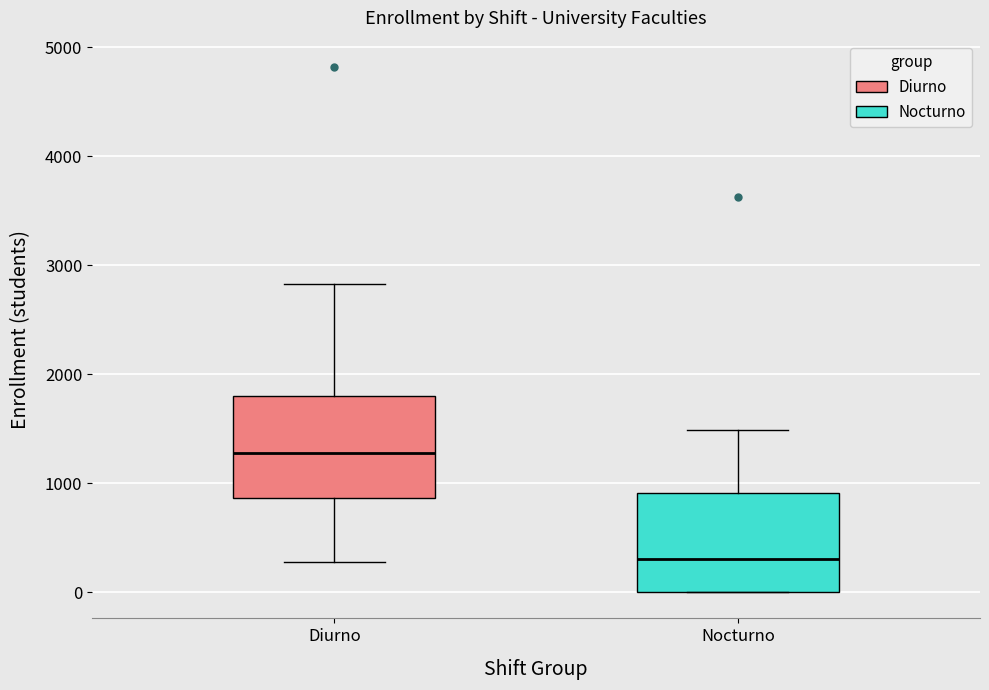

Where is the lower edge of the box for Diurno on the y-axis? The values are not printed on the chart, so give them approximately, as read against the axis.

900